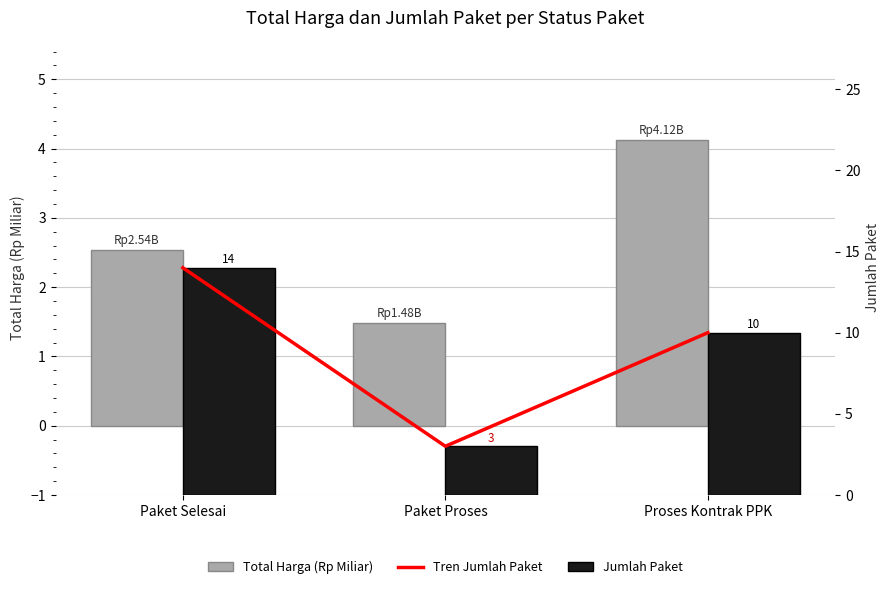

Which category has the lowest value in the Jumlah Paket series?

Paket Proses